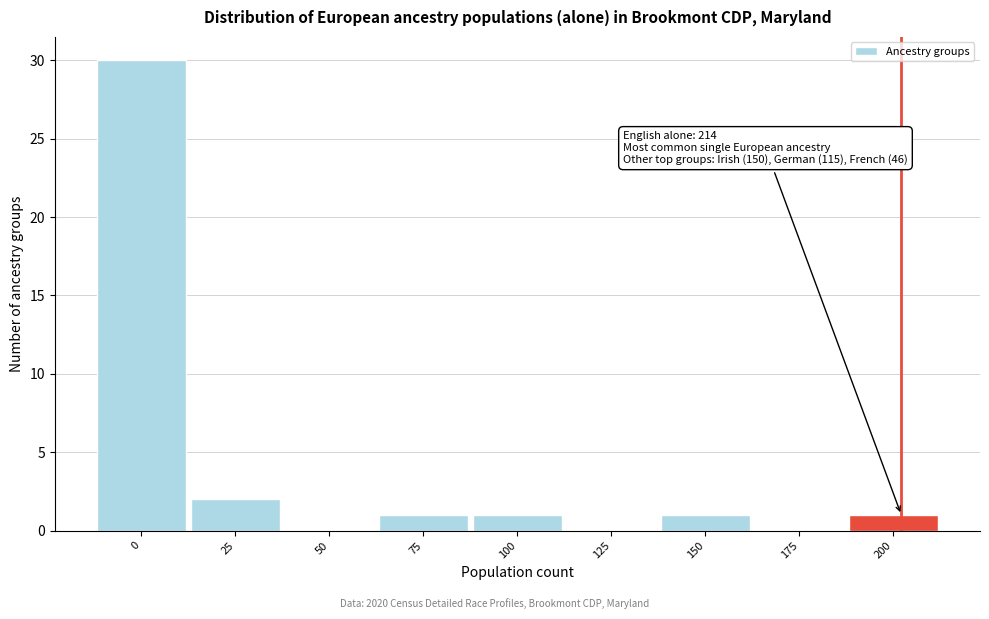

Reading left to right, transcribe all the data shown in this chart.

0=30	25=2	50=0	75=1	100=1	125=0	150=1	175=0	200=1